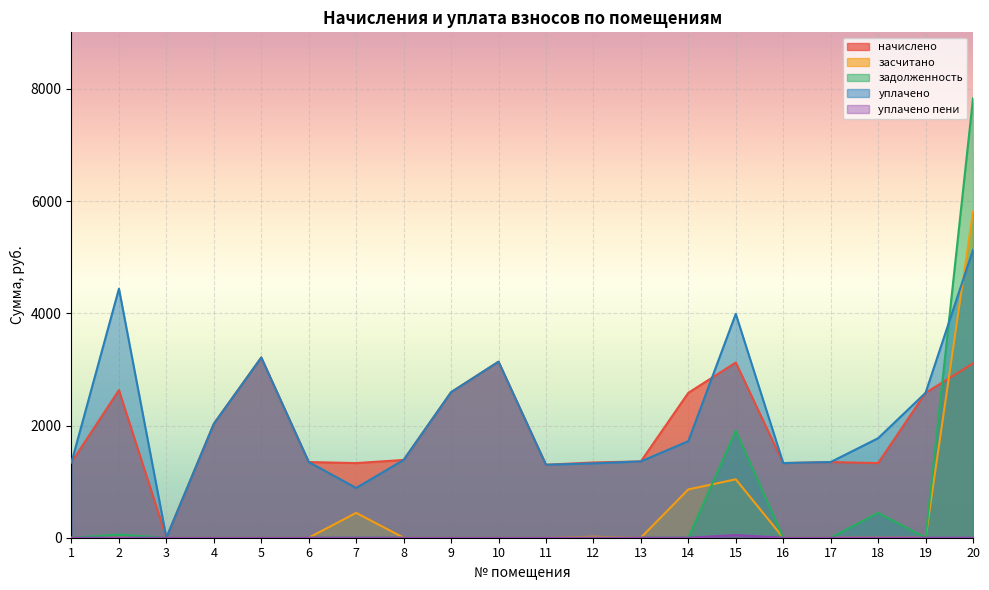

What is the average value of the задолженность series?

511.9